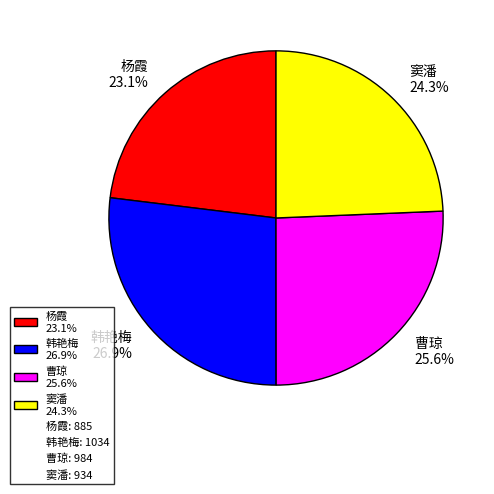

Rank the categories by value from lowest to highest.

杨霞, 窦潘, 曹琼, 韩艳梅